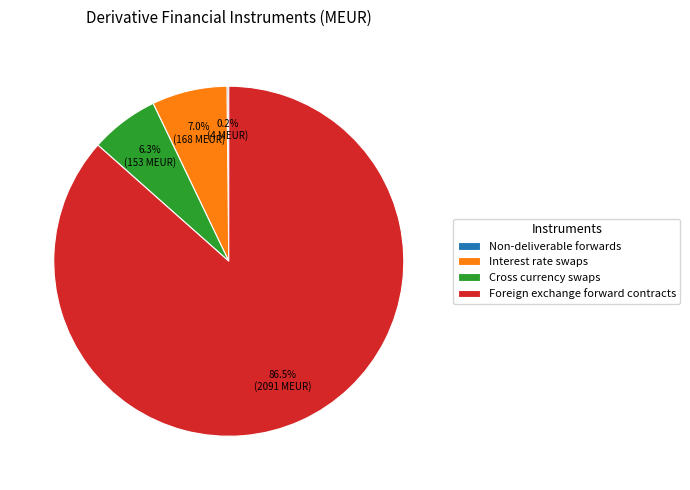

Do Foreign exchange forward contracts and Cross currency swaps together represent more than half of the pie?

Yes